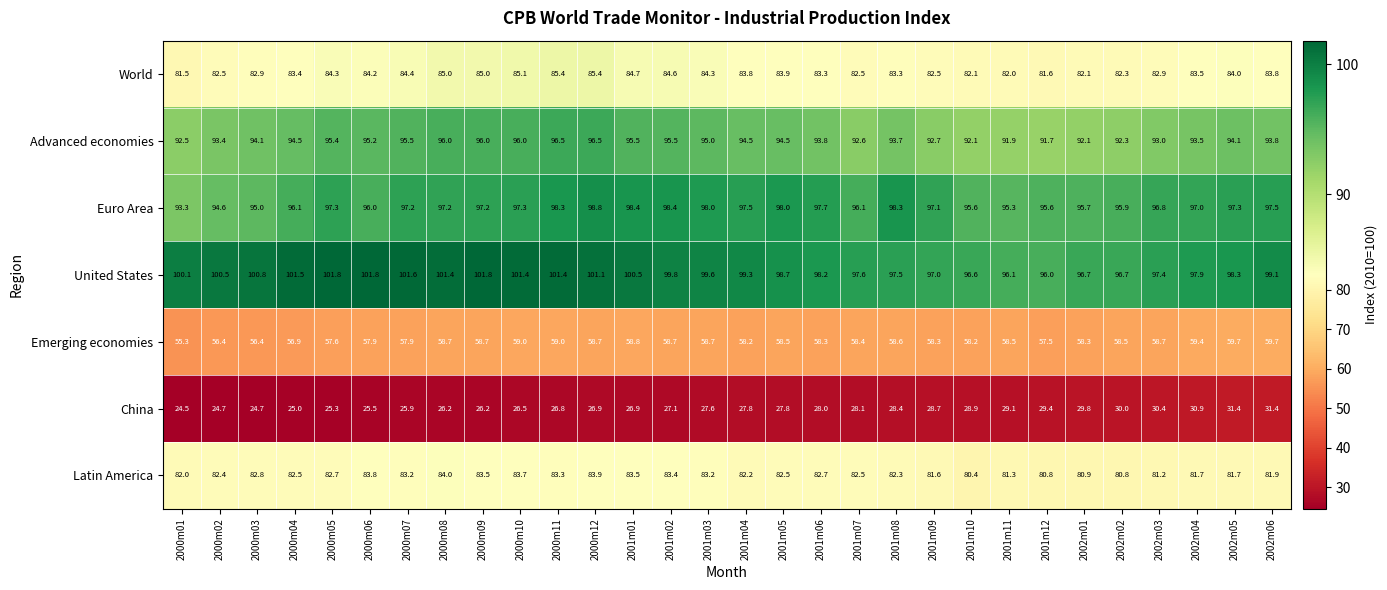

Is the value of Emerging economies at 2002m06 greater than the value of World at 2002m02?

No